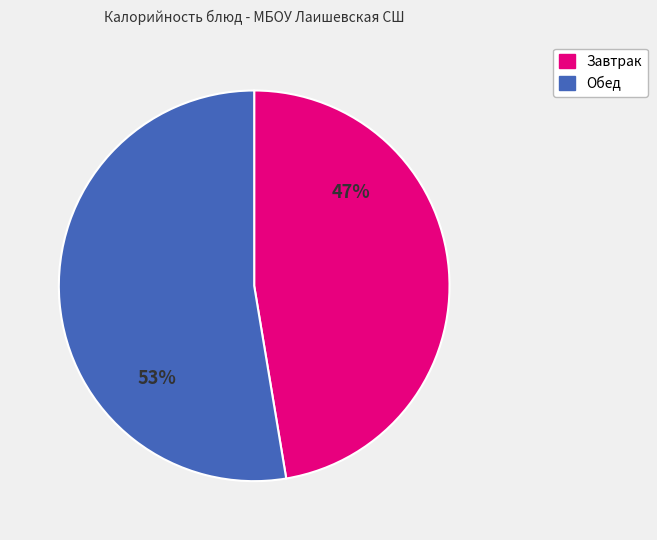

Is there any slice that represents more than half of the pie?

Yes